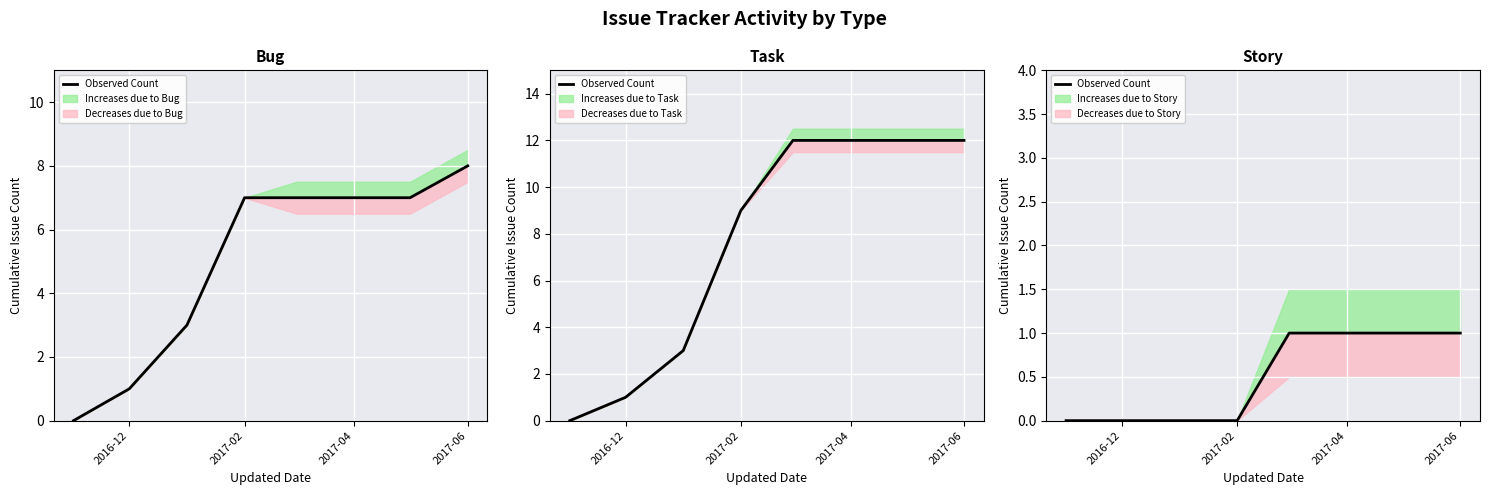

How many values are between 0 and 1?

8